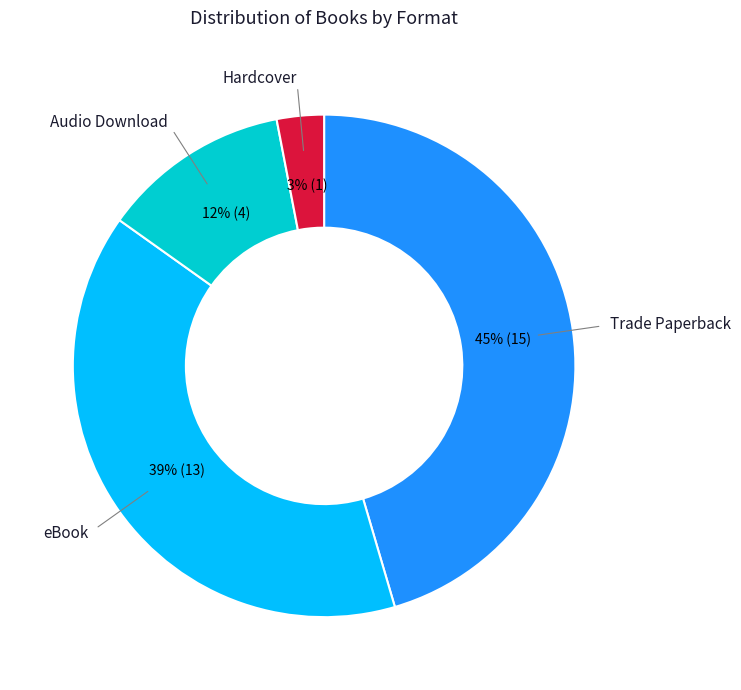

To the nearest percent, what is the difference between the largest and smallest slice percentages?

42%